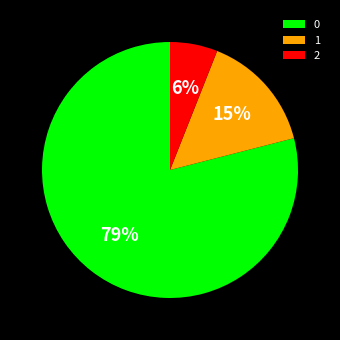

Is the sum of 0 and 2 greater than half?

Yes